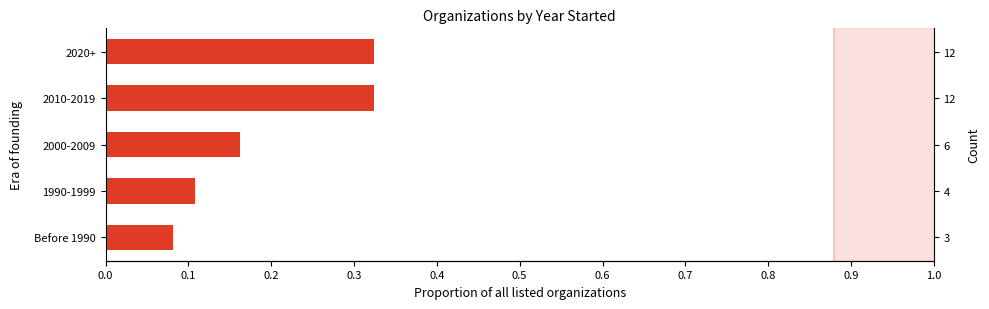

Reading right to left, what are all the values shown in this chart?

0.3	0.3	0.2	0.1	0.1